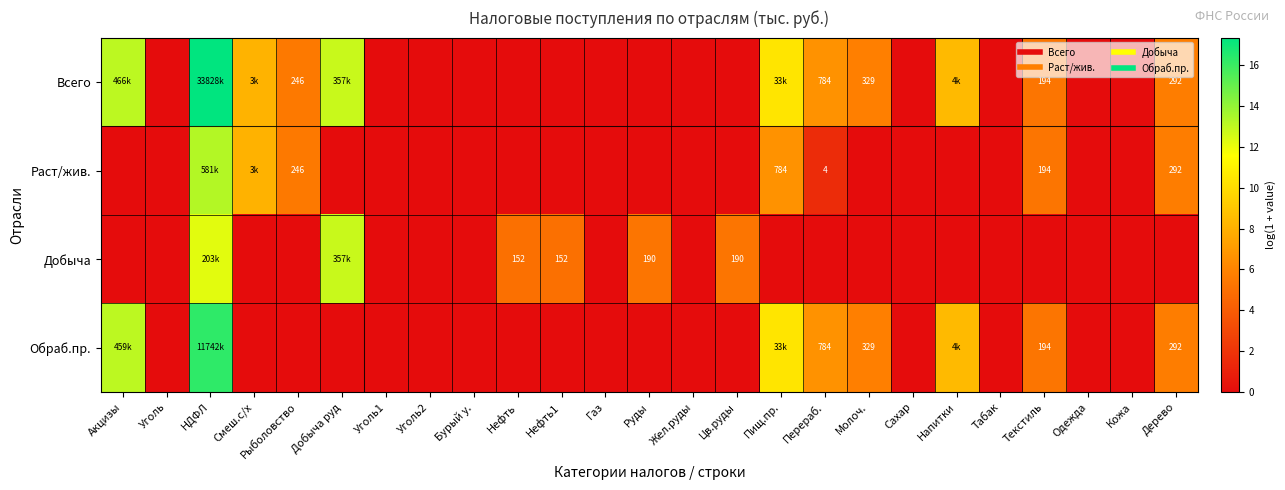

Rank the categories by Обраб.пр. value from lowest to highest.

Уголь, Смеш.с/х, Рыболовство, Добыча руд, Уголь1, Уголь2, Бурый у., Нефть, Нефть1, Газ, Руды, Жел.руды, Цв.руды, Сахар, Табак, Одежда, Кожа, Текстиль, Дерево, Молоч., Перераб., Напитки, Пищ.пр., Акцизы, НДФЛ